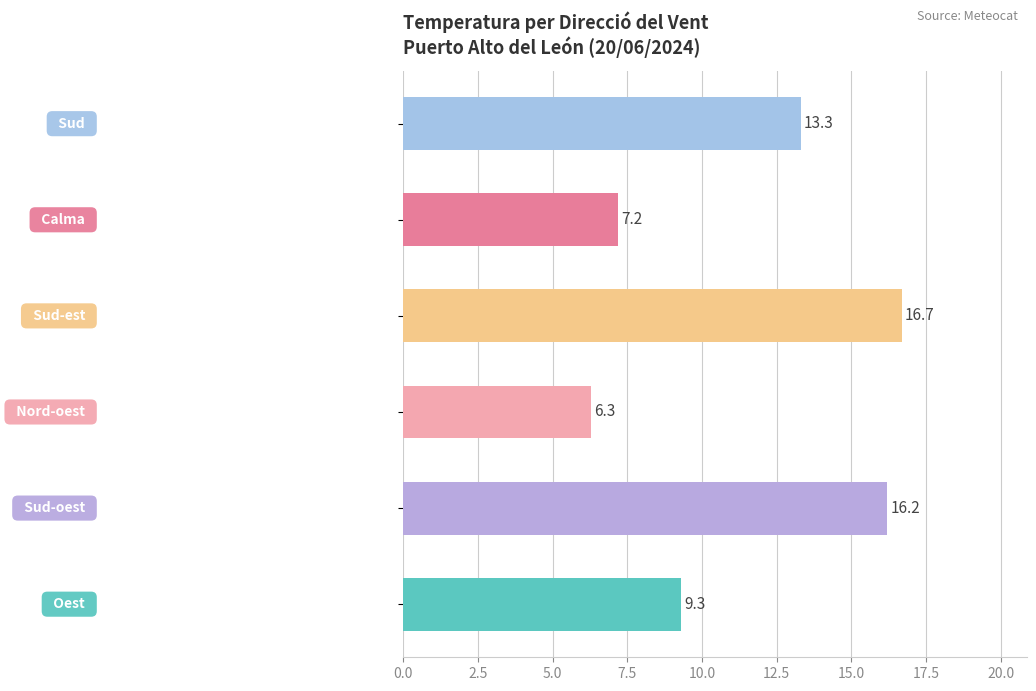

What is the difference between the second highest and second lowest values?

9.0